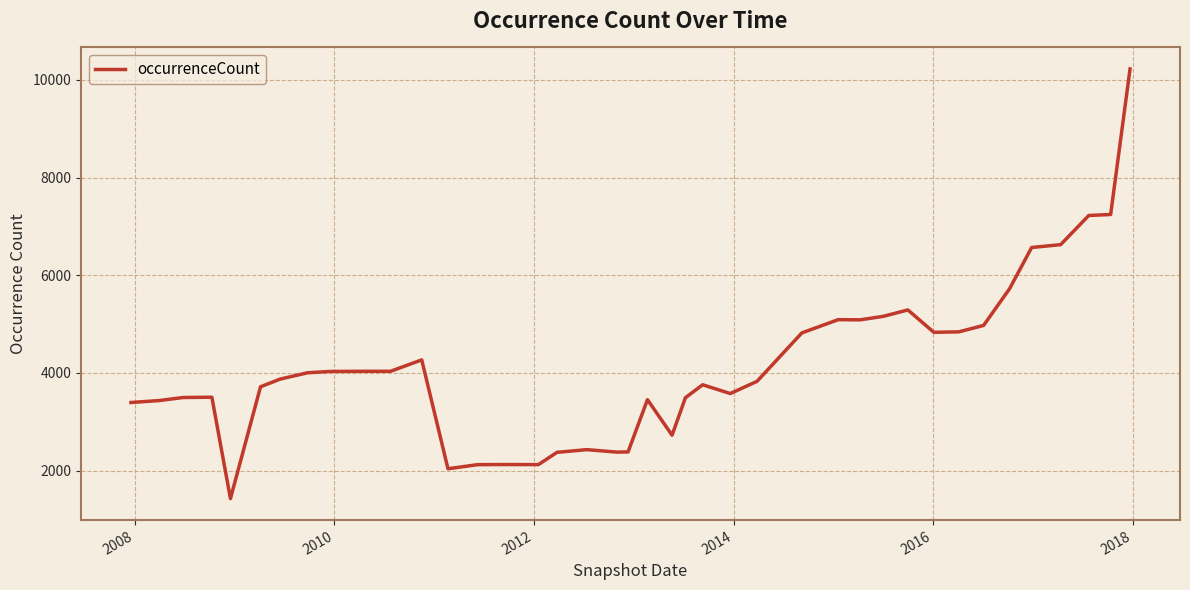

What is the minimum value shown in the chart?

1429